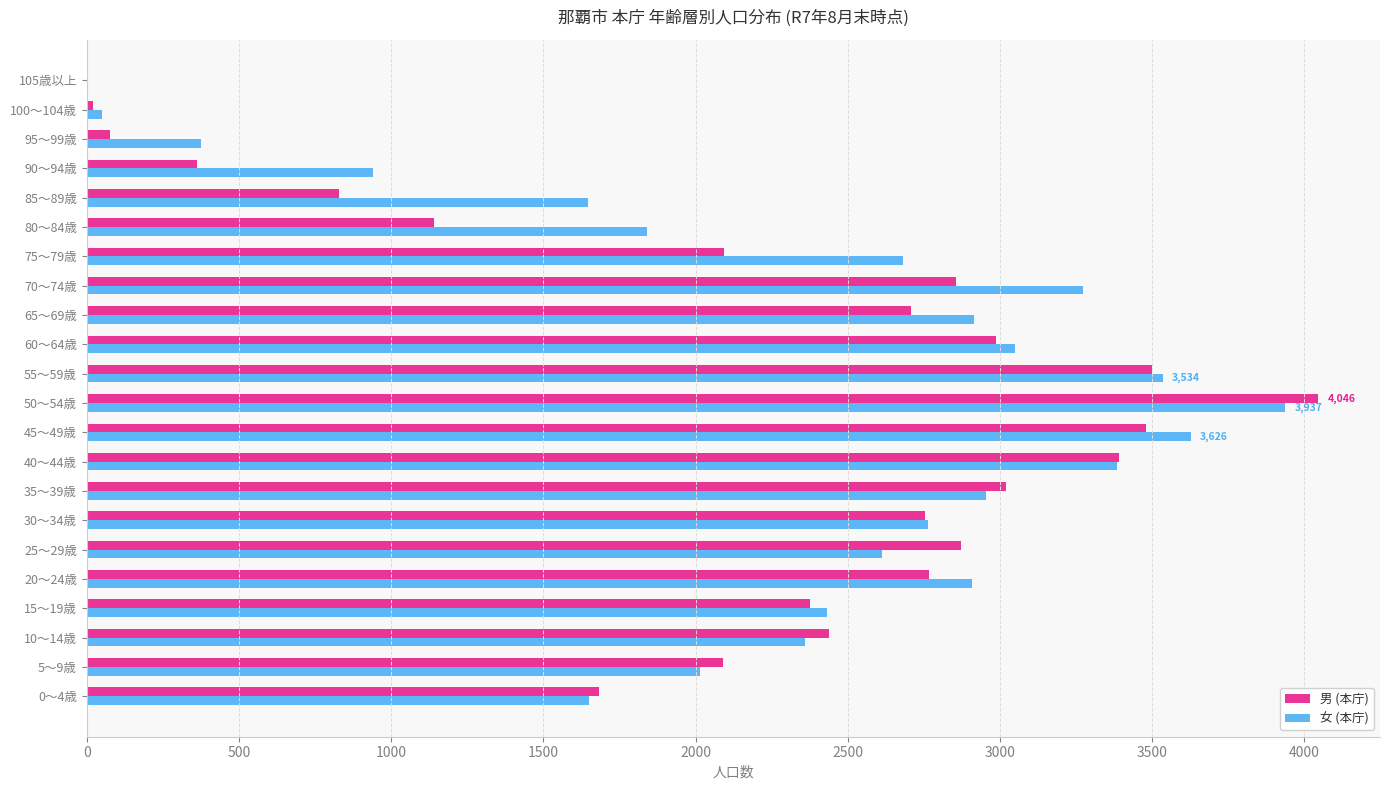

What is the maximum value for 男 (本庁)?

4046